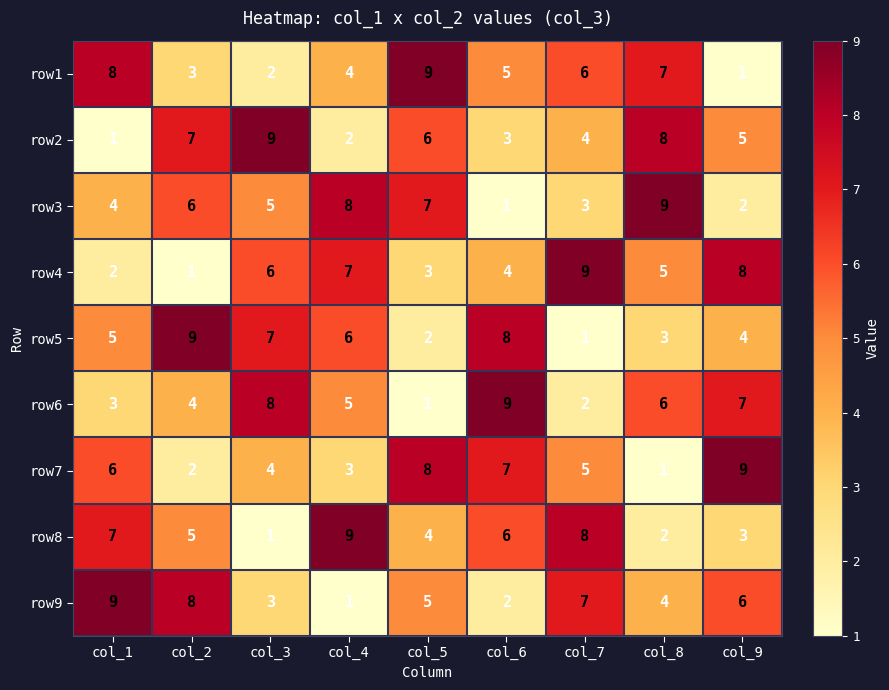

How many series are shown in this chart?

9